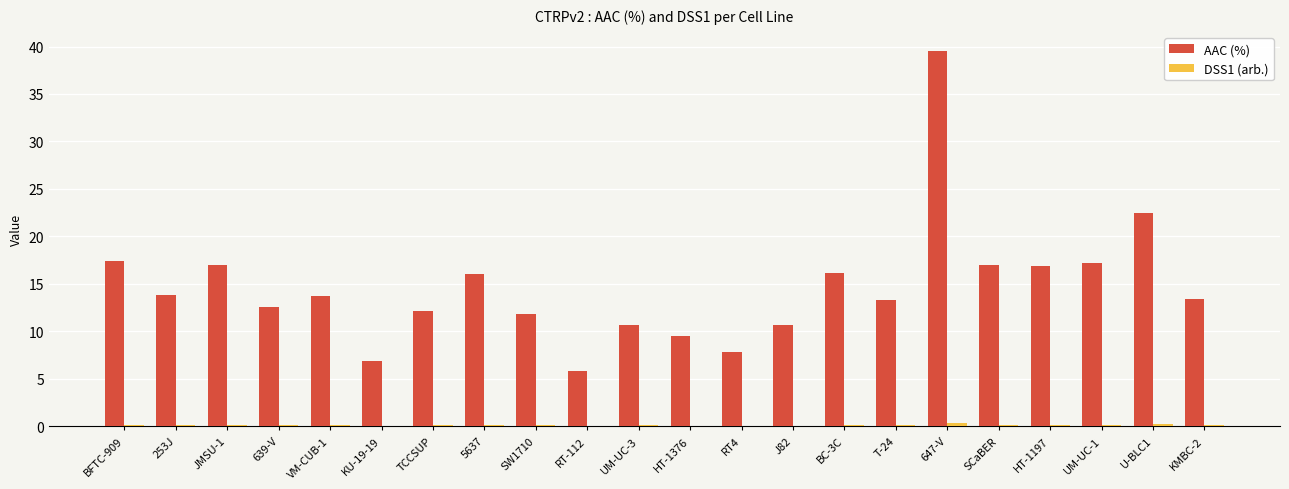

At which category is the sum across all series the highest?

647-V